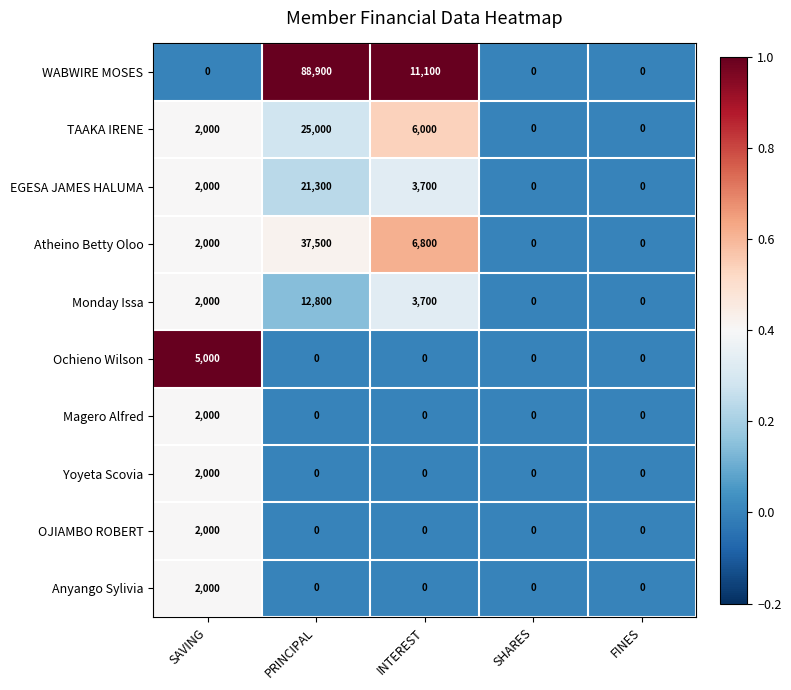

What is the average value of the Atheino Betty Oloo series?

9260